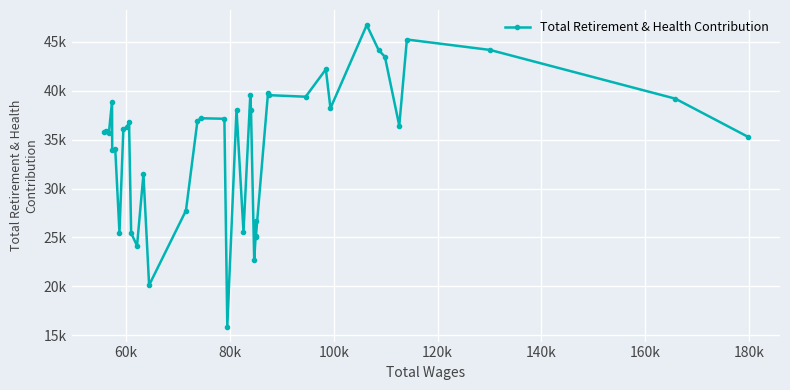

What is the difference between the maximum and minimum values?

30815